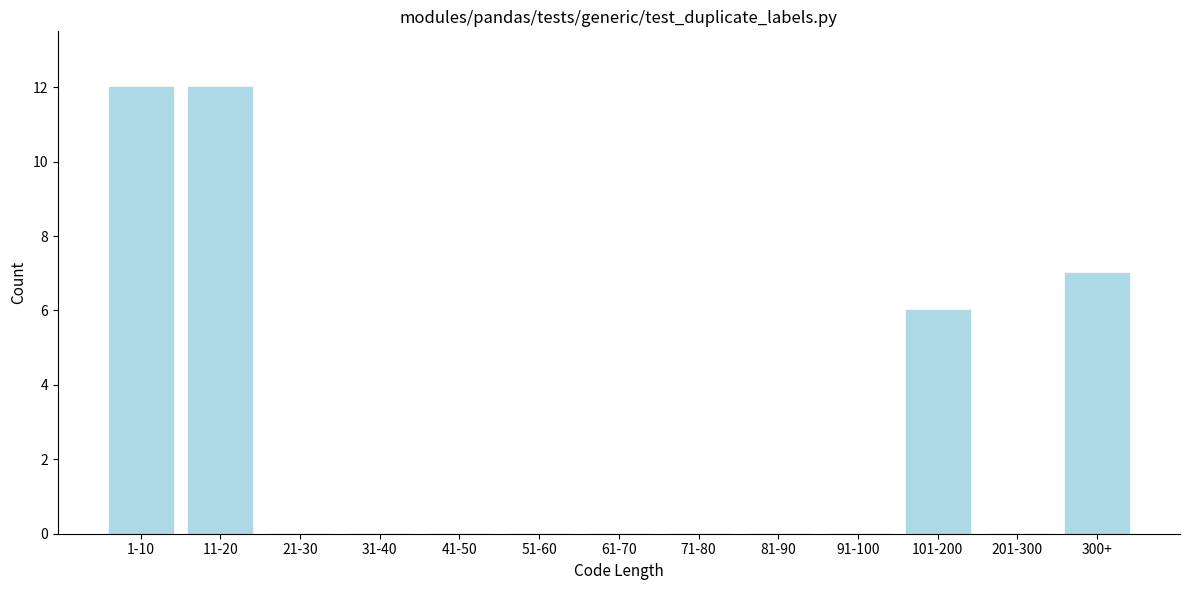

Reading left to right, transcribe all the data shown in this chart.

1-10=12	11-20=12	21-30=0	31-40=0	41-50=0	51-60=0	61-70=0	71-80=0	81-90=0	91-100=0	101-200=6	201-300=0	300+=7